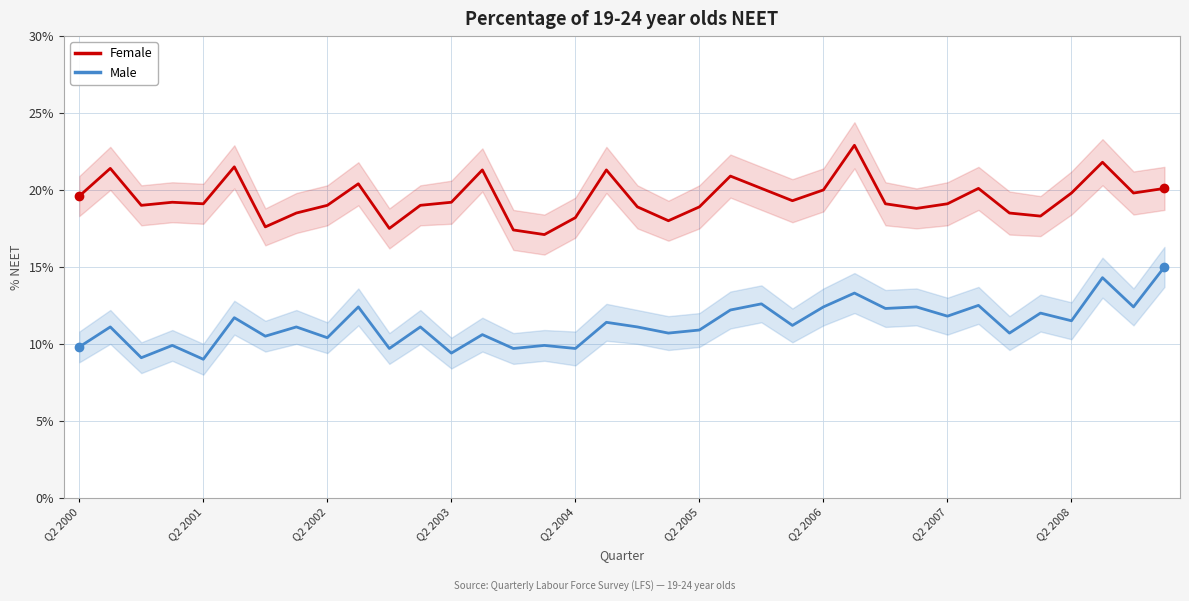

Which series changed the most between 14 and 25?

Female